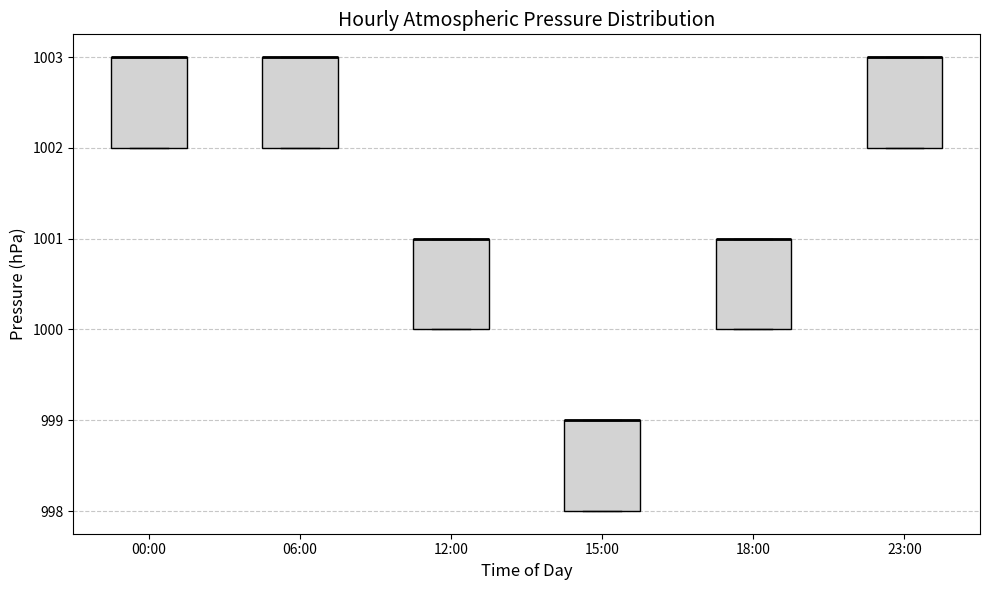

Reading left to right, read every box against the y-axis: the position of its median line, the range the box covers, and the ends of its whiskers. The values are not printed on the chart, so give them approximately, as read against the axis.

00:00: median 1003 (drawn on the box's upper edge), box 1002 to 1003, whiskers 1002 to 1003
06:00: median 1003 (drawn on the box's upper edge), box 1002 to 1003, whiskers 1002 to 1003
12:00: median 1001 (drawn on the box's upper edge), box 1000 to 1001, whiskers 1000 to 1001
15:00: median 999 (drawn on the box's upper edge), box 998 to 999, whiskers 998 to 999
18:00: median 1001 (drawn on the box's upper edge), box 1000 to 1001, whiskers 1000 to 1001
23:00: median 1003 (drawn on the box's upper edge), box 1002 to 1003, whiskers 1002 to 1003